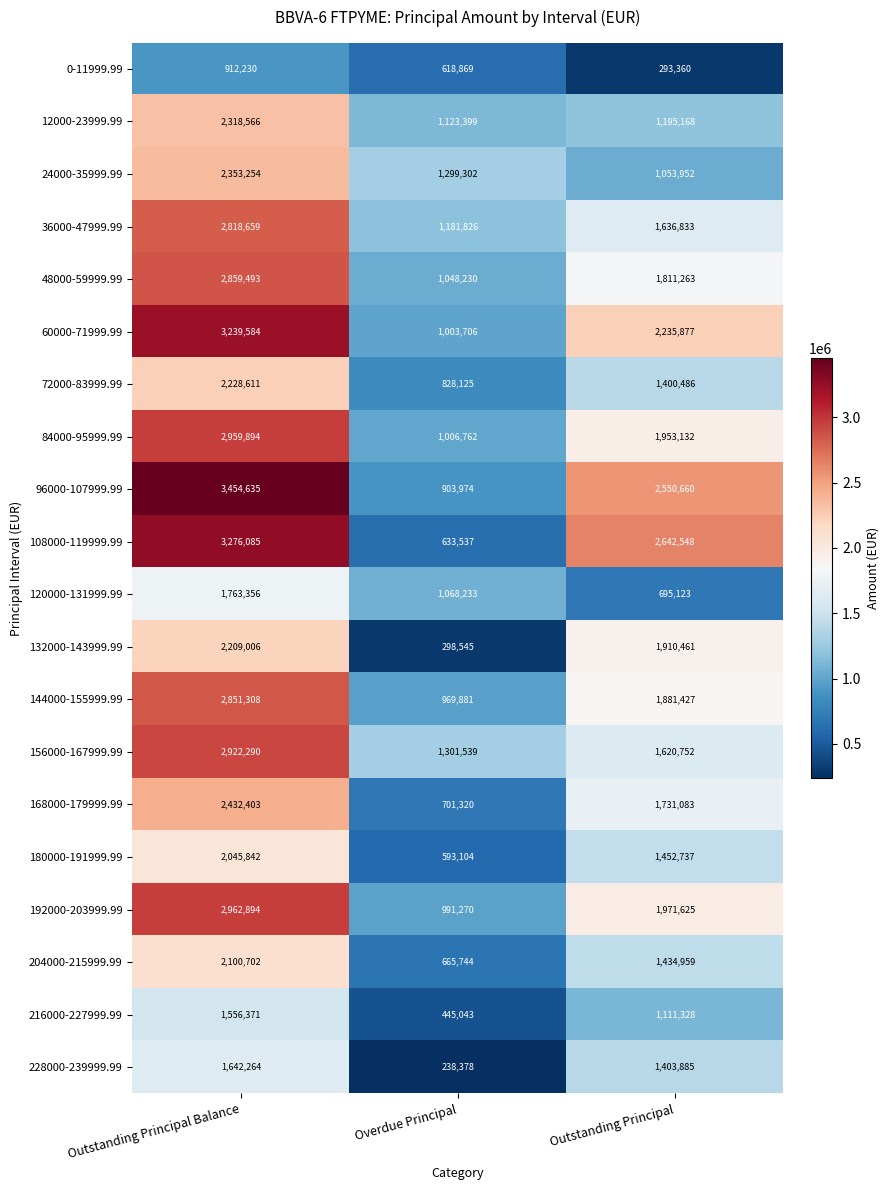

How many categories are shown in the chart?

3